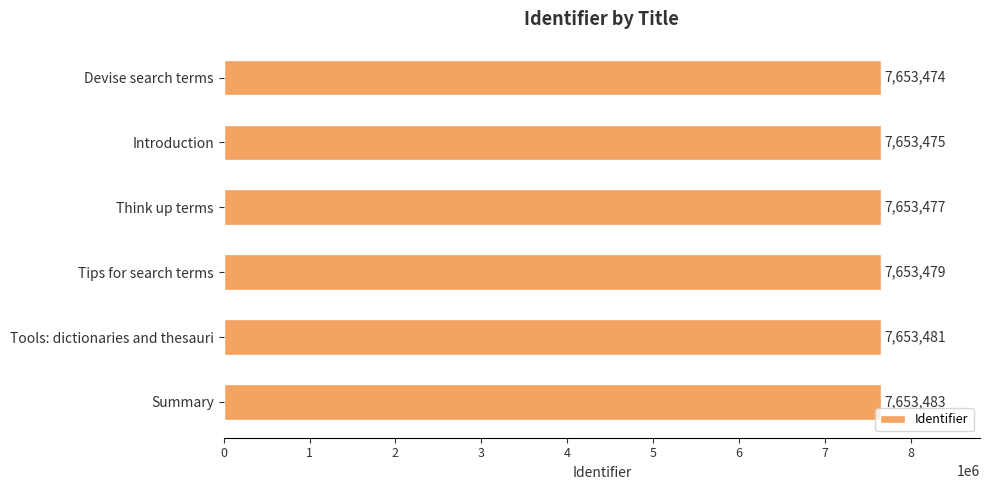

Are the bars horizontal?

Yes